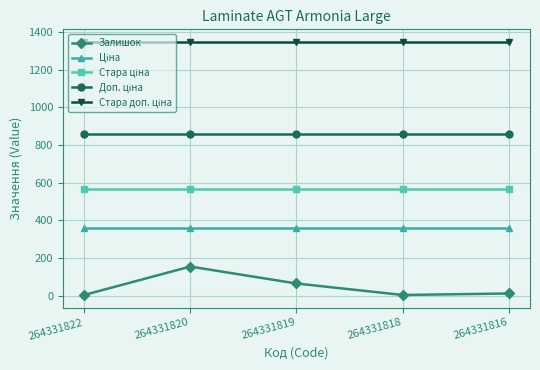

Which series has the largest range (max minus min)?

Залишок